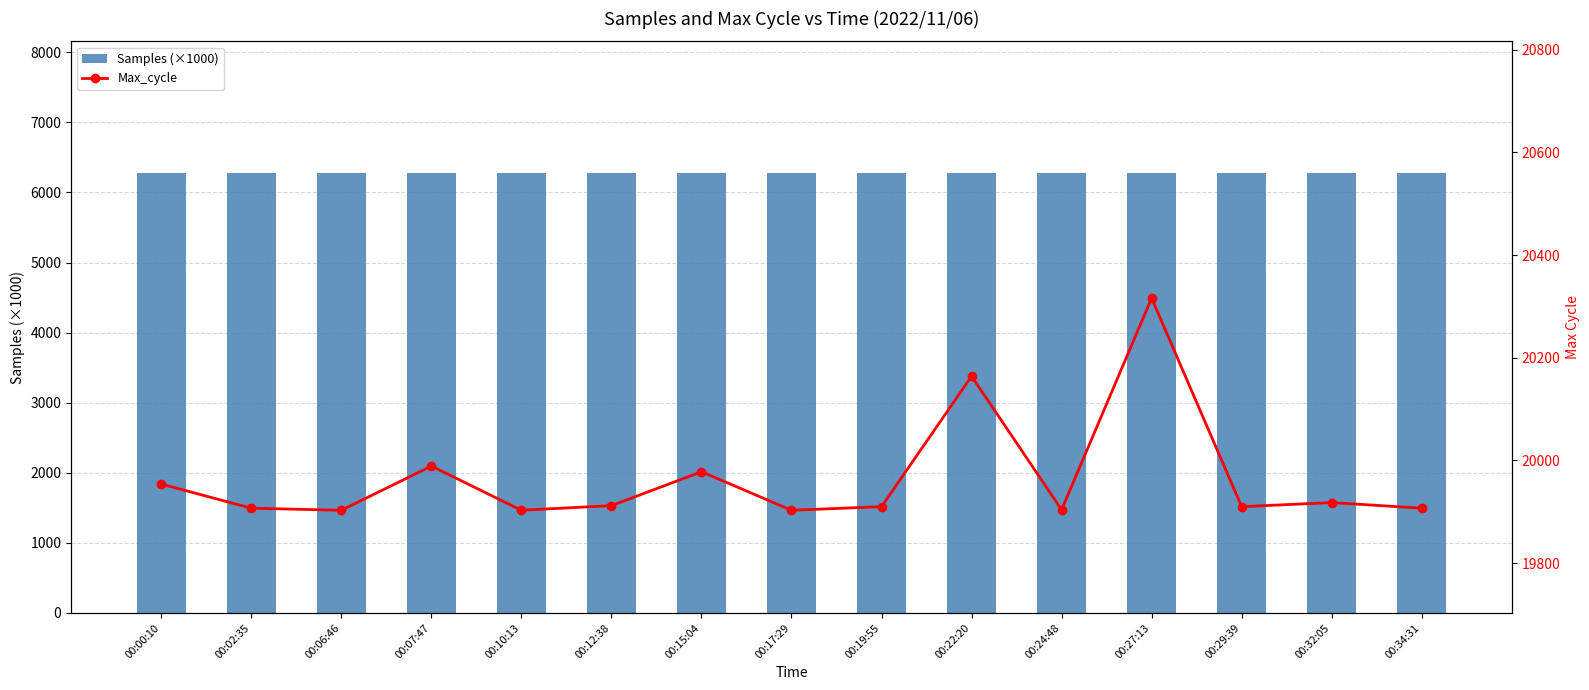

Are the bars horizontal?

No